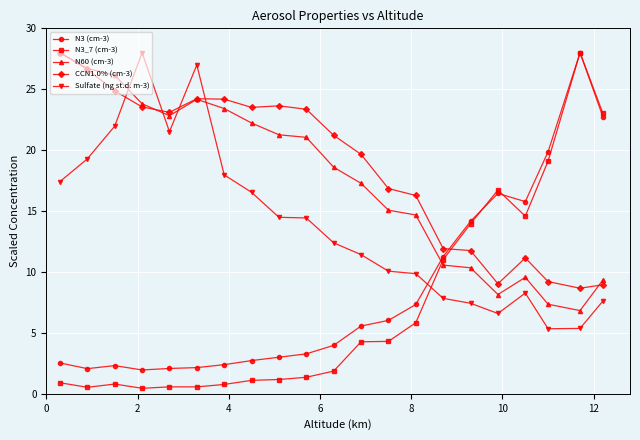

What are all the series names shown in the legend?

N3 (cm-3), N3_7 (cm-3), N60 (cm-3), CCN1.0% (cm-3), Sulfate (ng st.d. m-3)